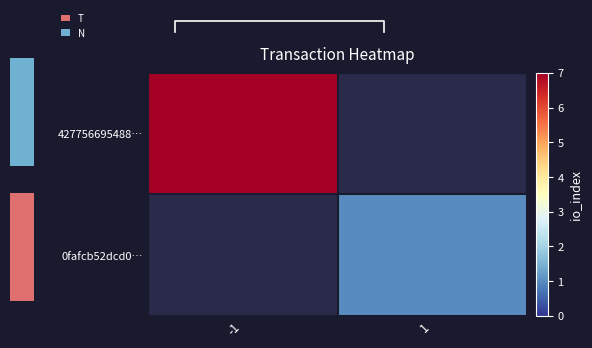

At which category does the chart reach its peak across all series?

-1